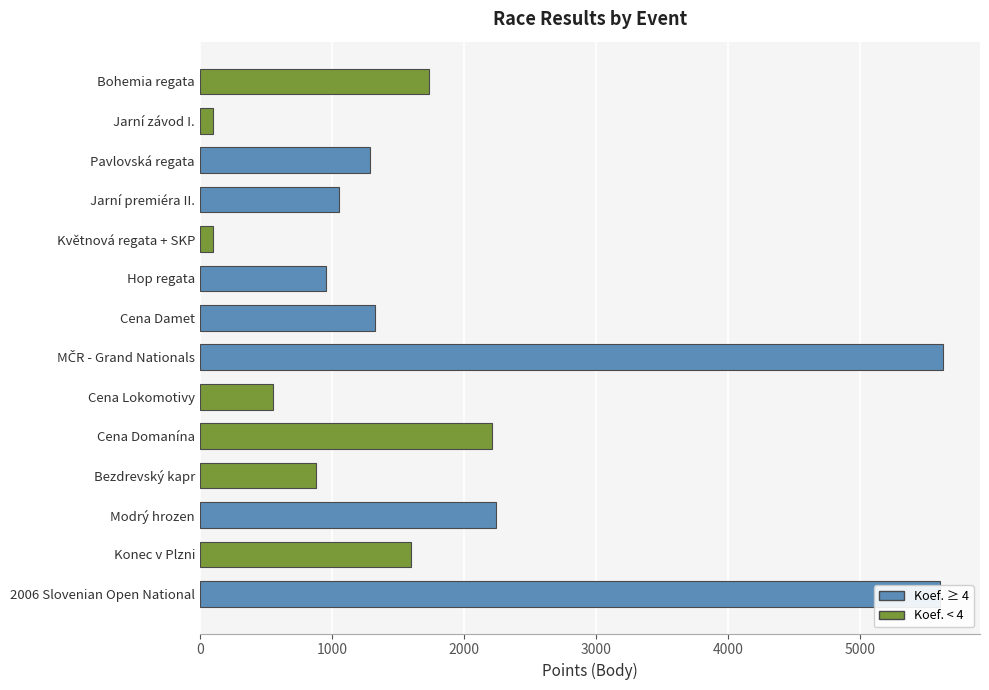

True or false: the data shows 101 at Jarní závod I..

True